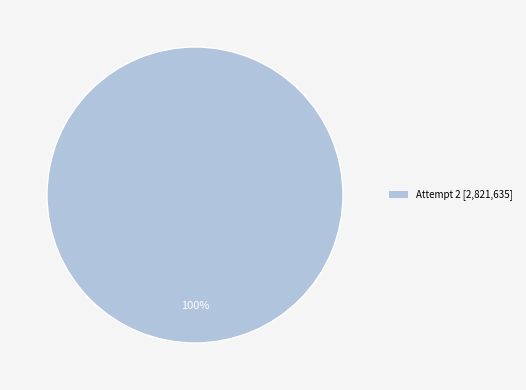

Is there any slice that represents more than half of the pie?

Yes